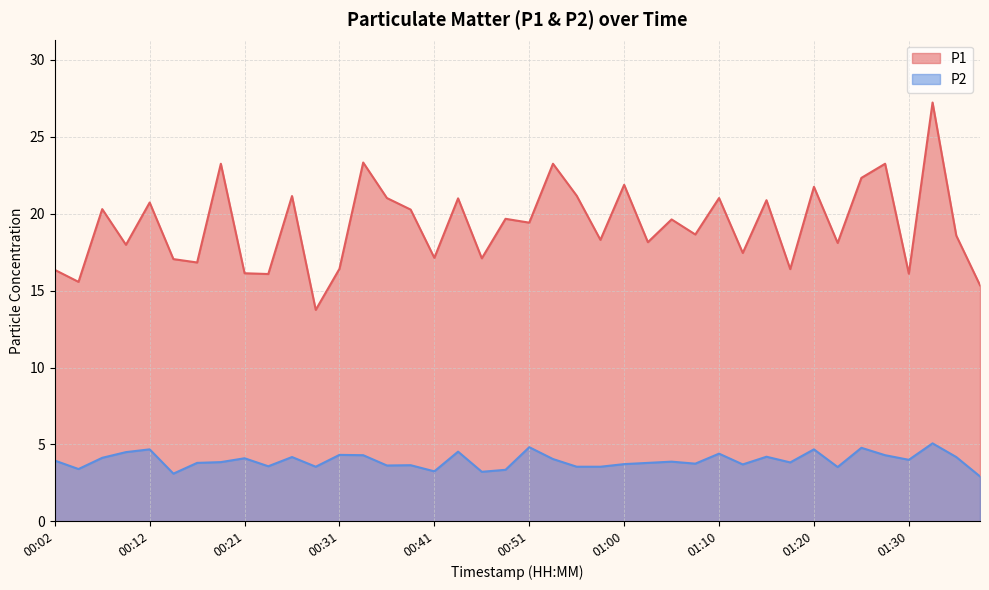

Where is the first local minimum for P2?

00:04